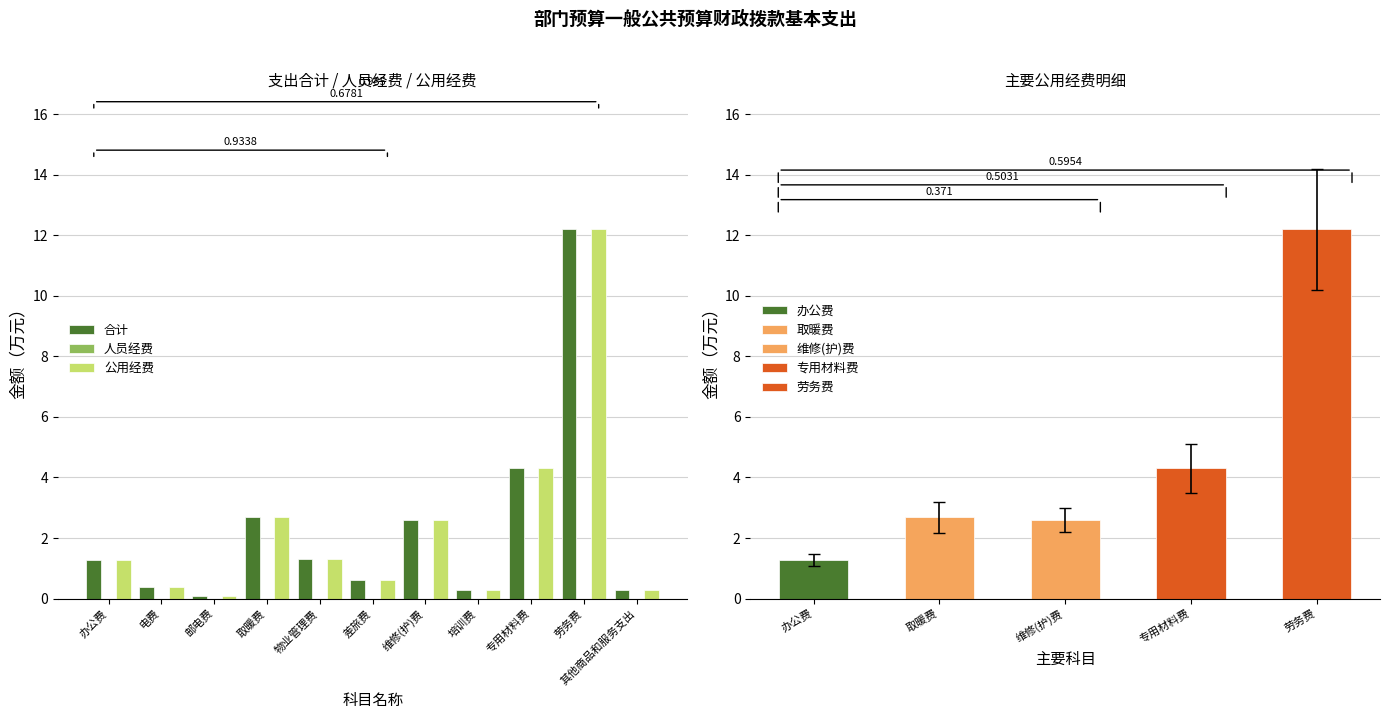

What is the maximum value shown in the chart?

12.2